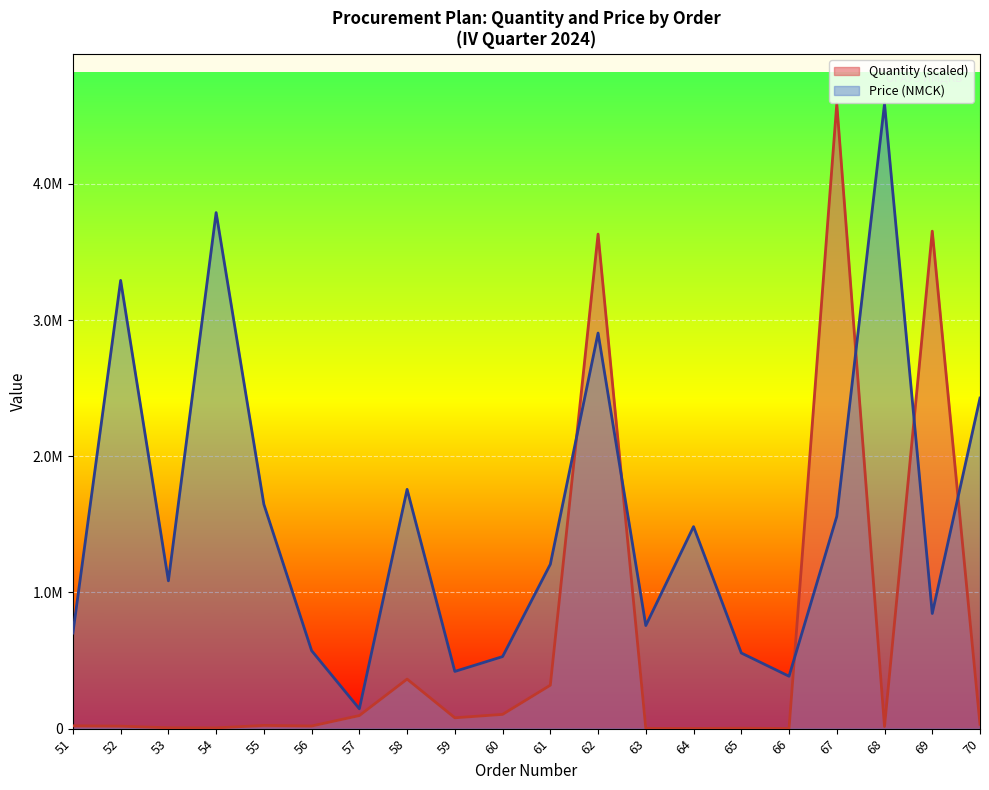

In Price (NMCK), how many points are higher than both neighbors (excluding endpoints)?

6